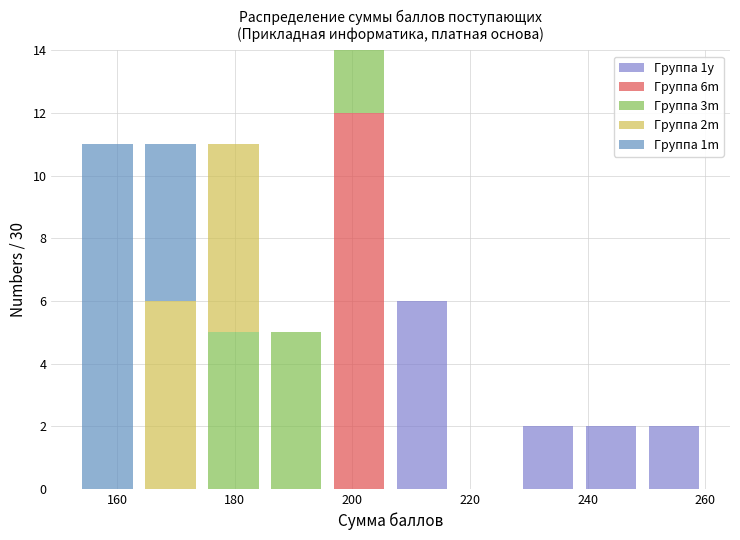

Reading left to right, list every stacked bar in this chart as the range it spans on the x-axis followed by its total height. Neither the bar edges nor the heights are printed on the chart, so give them approximately, as read against the axes.

154 to 164: 11
164 to 174: 11
174 to 186: 11
186 to 196: 5
196 to 206: 14
206 to 218: 6
218 to 228: 0
228 to 238: 2
238 to 250: 2
250 to 260: 2